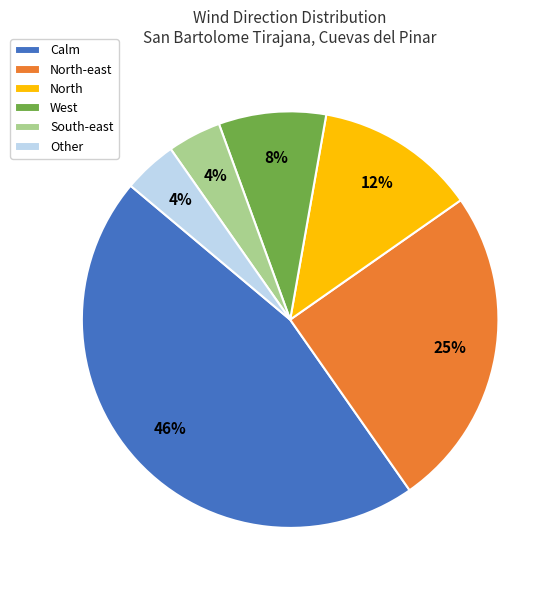

Is there any slice that represents more than half of the pie?

No